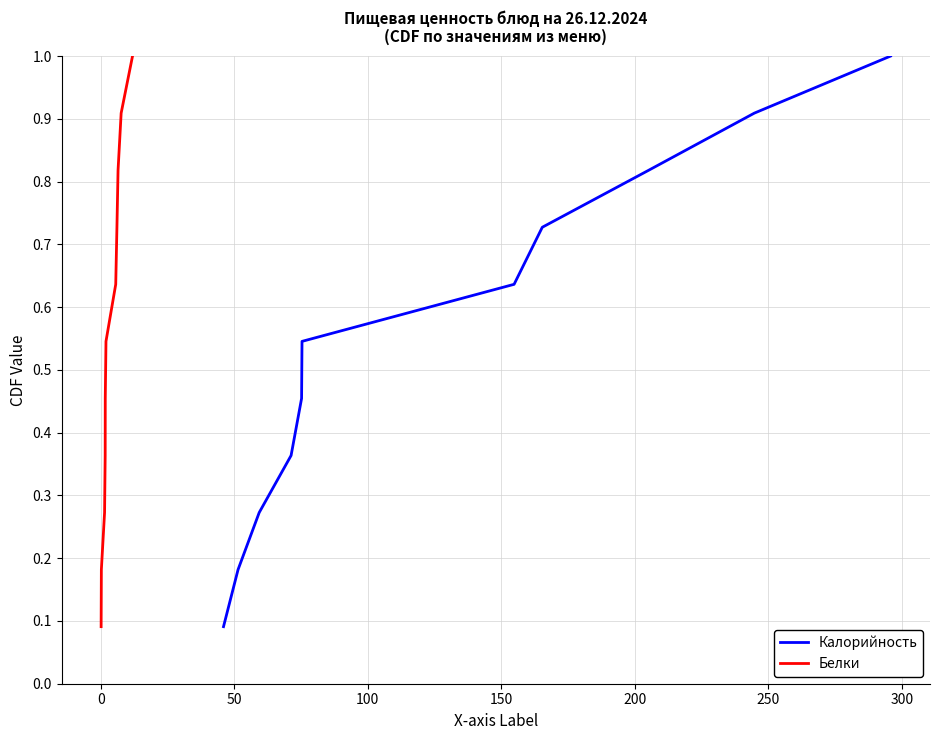

What are all the series names shown in the legend?

Калорийность, Белки